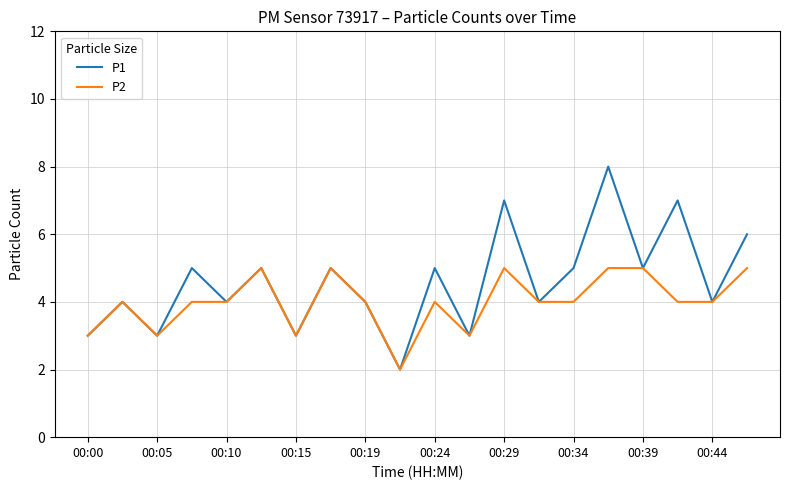

List the series in order of their overall mean, lowest first.

P2, P1